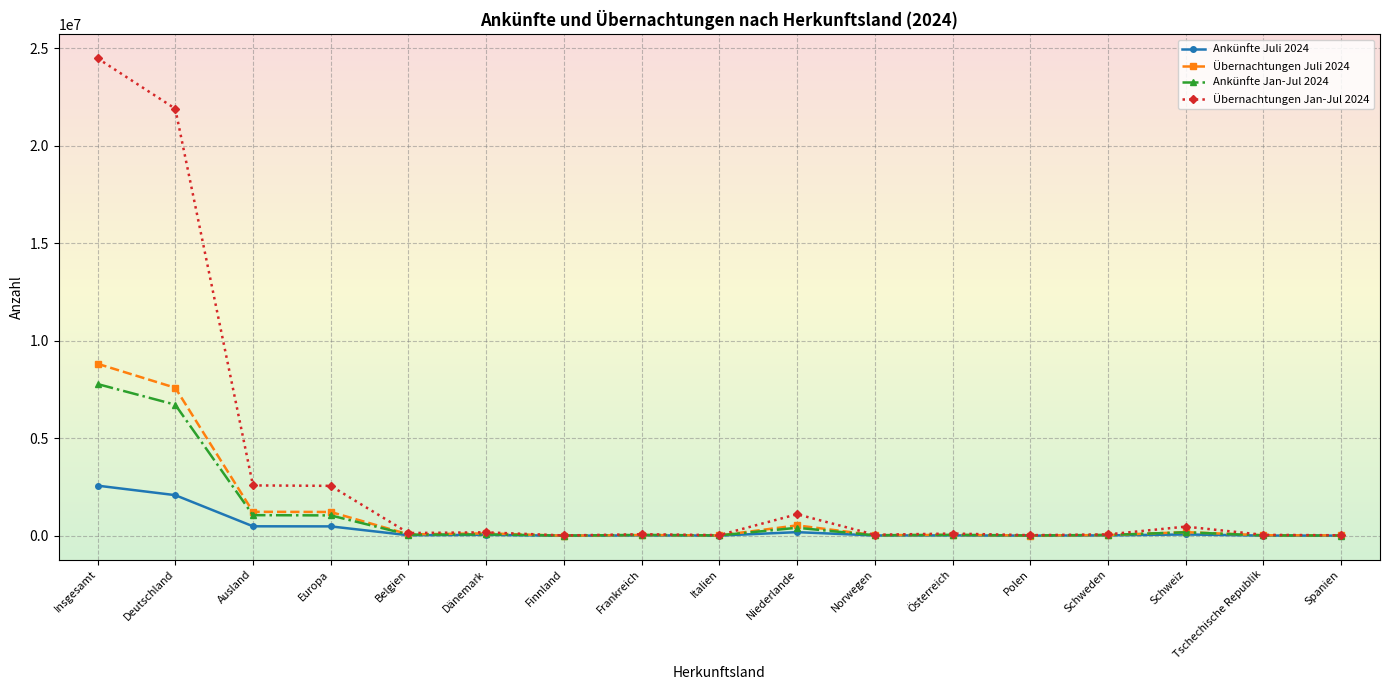

What is the greatest value displayed?

24490164